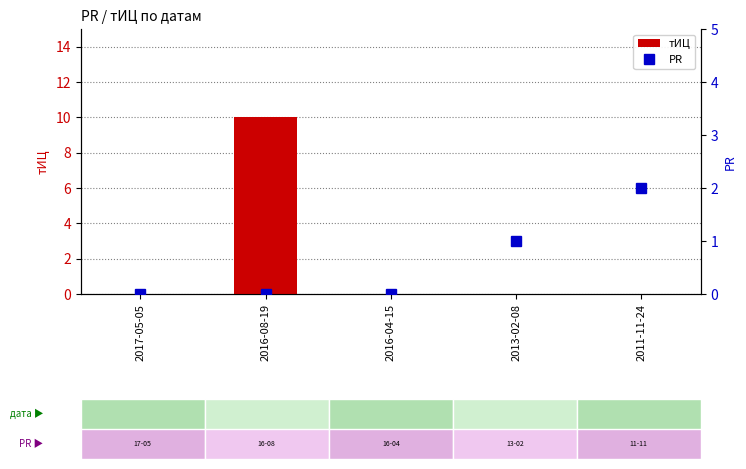

Which has a higher value, 2011-11-24 or 2016-04-15?

2011-11-24